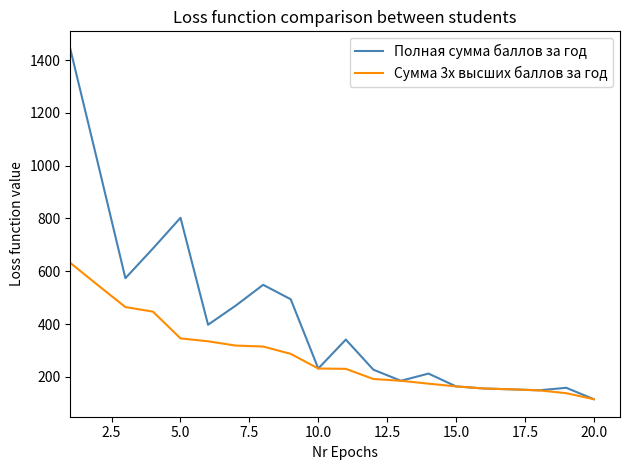

Which series has the largest range (max minus min)?

Полная сумма баллов за год